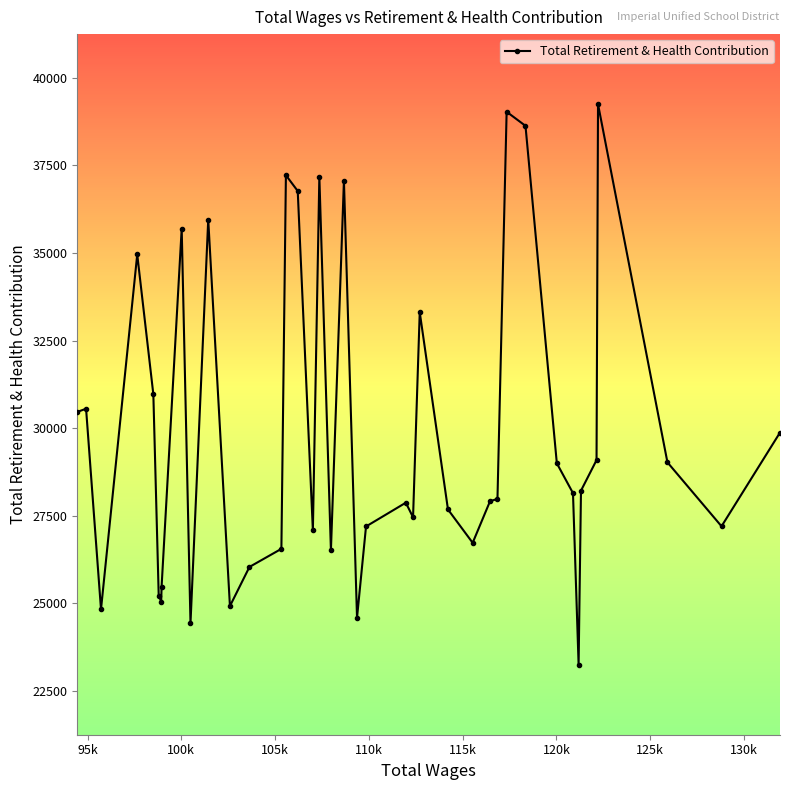

What is the value of the 20th point from the left?

37066